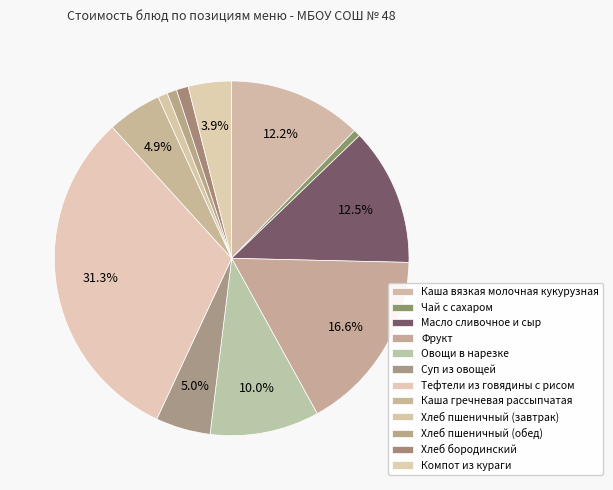

Count the number of slices in the pie.

12